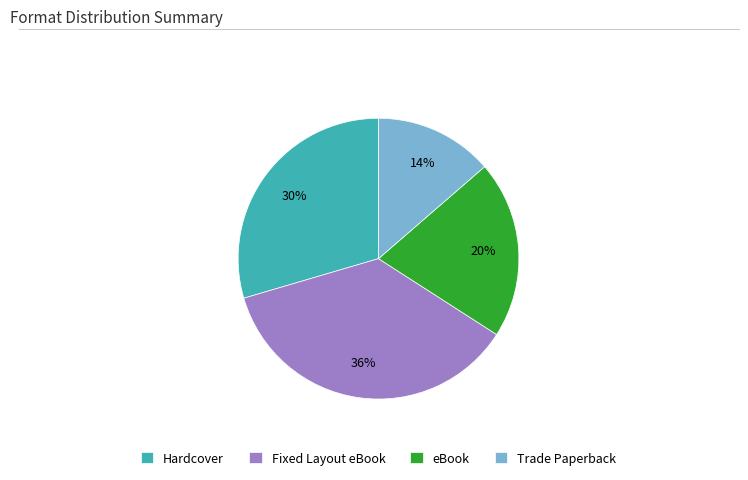

To the nearest percent, what is the average slice percentage?

25%